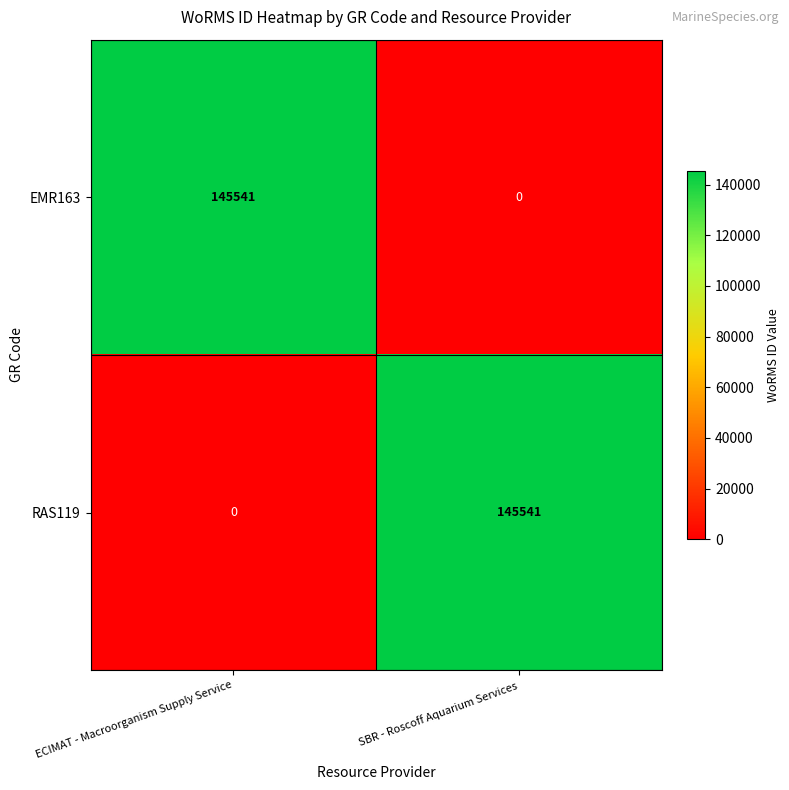

What is the difference between the RAS119 values at SBR - Roscoff Aquarium Services and ECIMAT - Macroorganism Supply Service?

145541